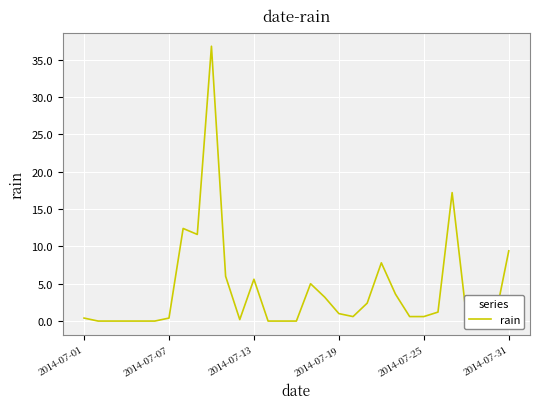

How many distinct data groups are displayed?

1